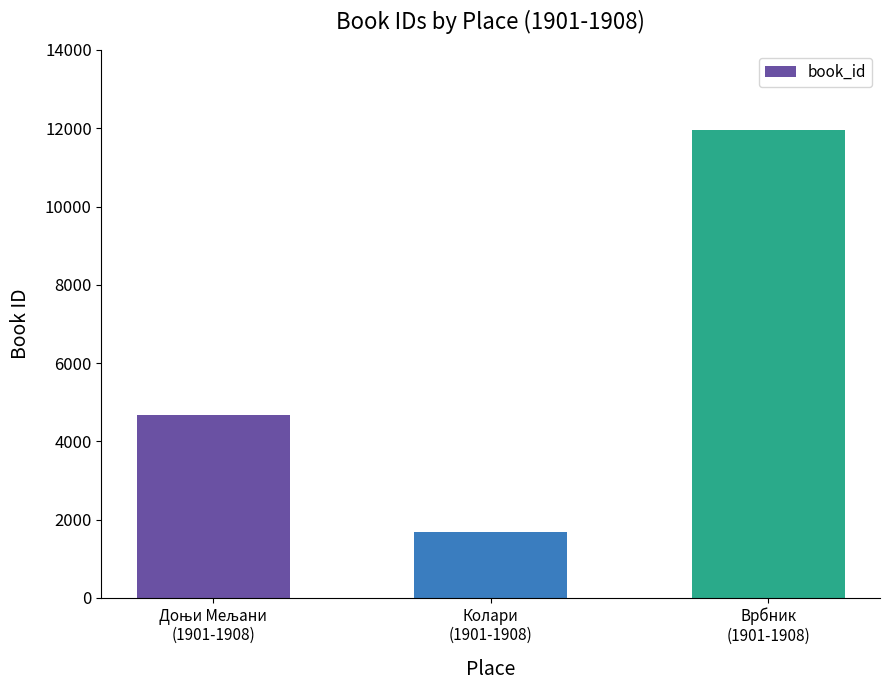

What is the difference between the maximum and minimum values?

10270